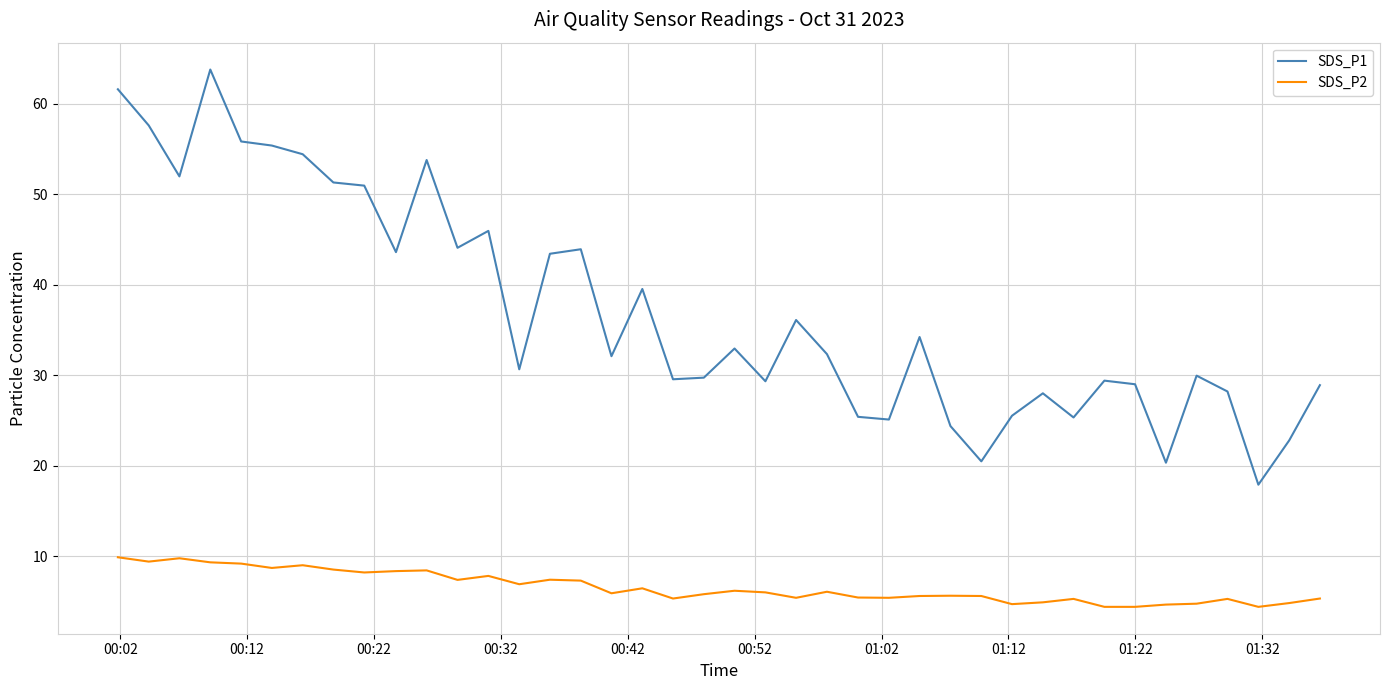

True or false: SDS_P2 and SDS_P1 cross at least once.

False